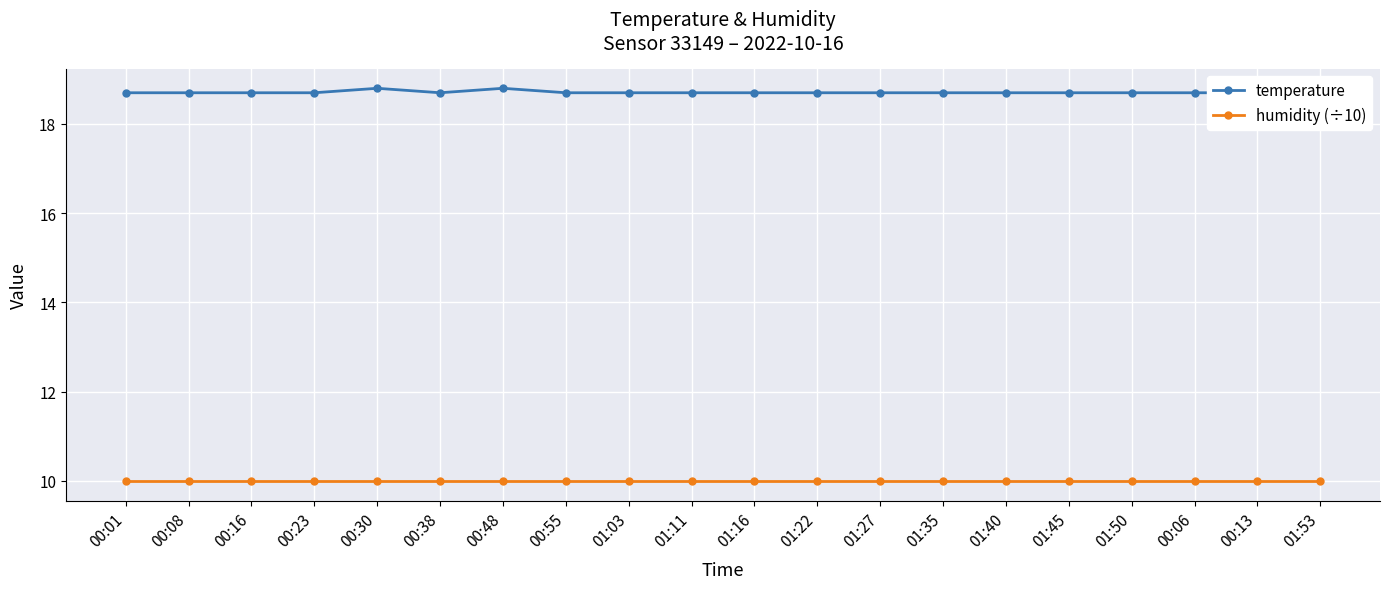

Rank the series by their maximum value, from lowest to highest.

humidity (÷10), temperature